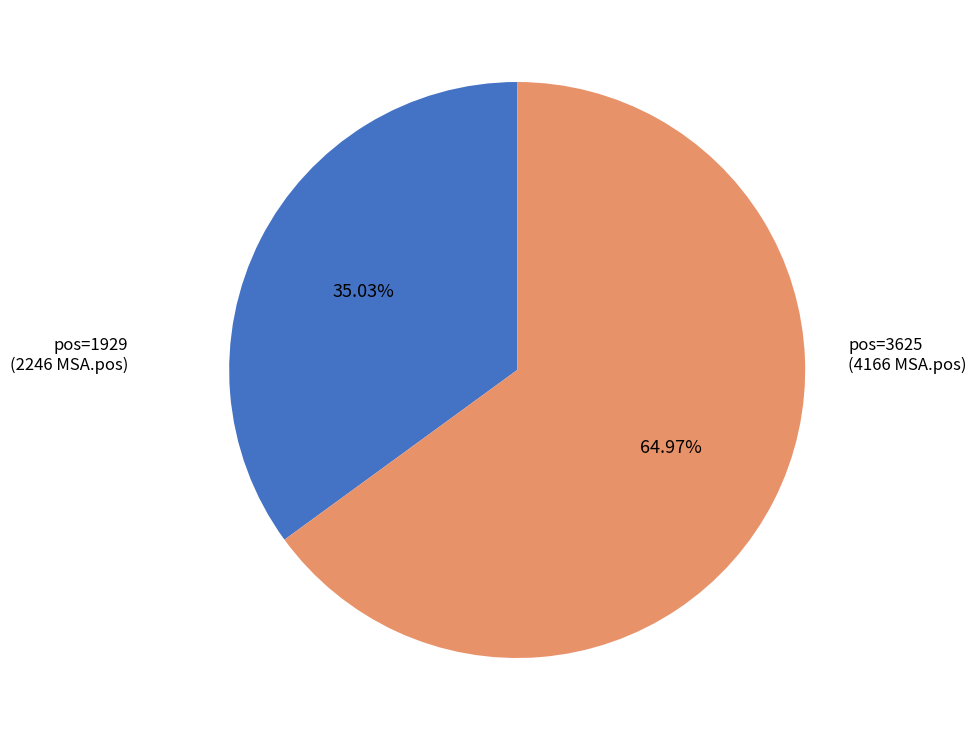

Combined, do pos=1929 (2246 MSA.pos) and pos=3625 (4166 MSA.pos) account for over 50%?

Yes